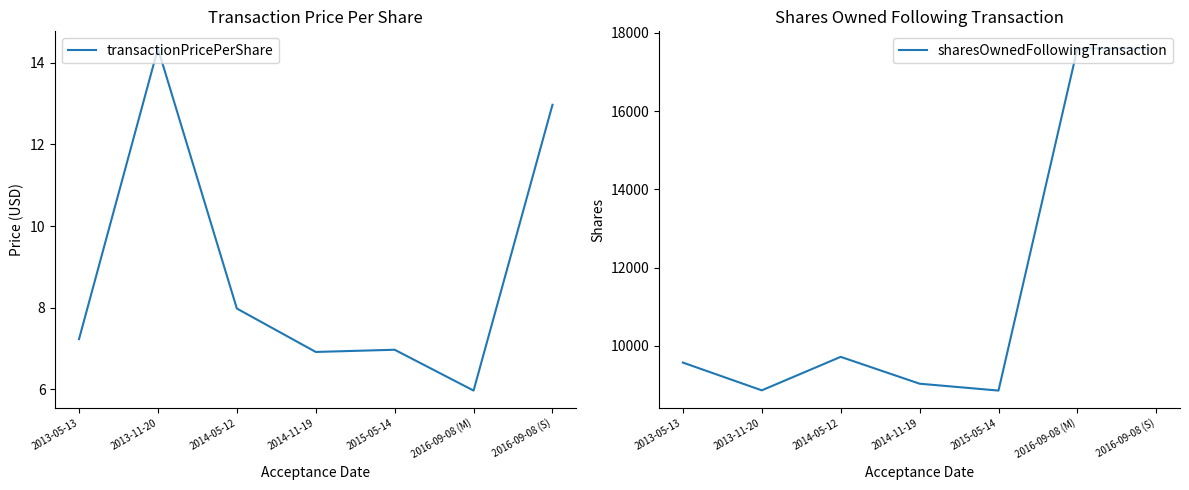

Reading left to right, list all the values displayed in this chart.

transactionPricePerShare: 2013-05-13=7.2	2013-11-20=14.3	2014-05-12=8.0	2014-11-19=6.9	2015-05-14=7.0	2016-09-08 (M)=6.0	2016-09-08 (S)=13.0
sharesOwnedFollowingTransaction: 2013-05-13=9574.0	2013-11-20=8864.0	2014-05-12=9720.0	2014-11-19=9034.0	2015-05-14=8858.0	2016-09-08 (M)=17603.0	2016-09-08 (S)=17603.0